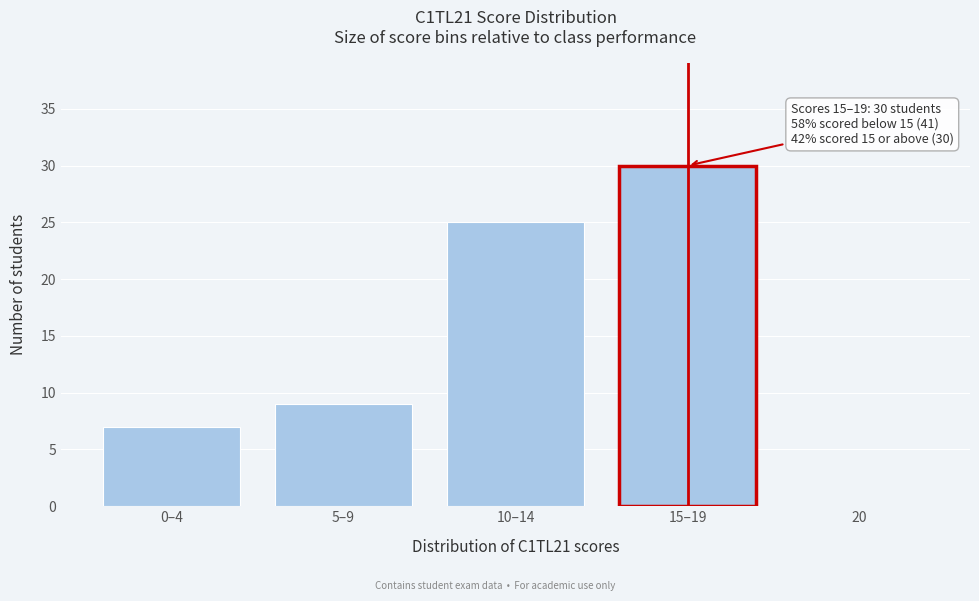

Reading left to right, what are all the values shown in this chart?

0–4=7	5–9=9	10–14=25	15–19=30	20=0